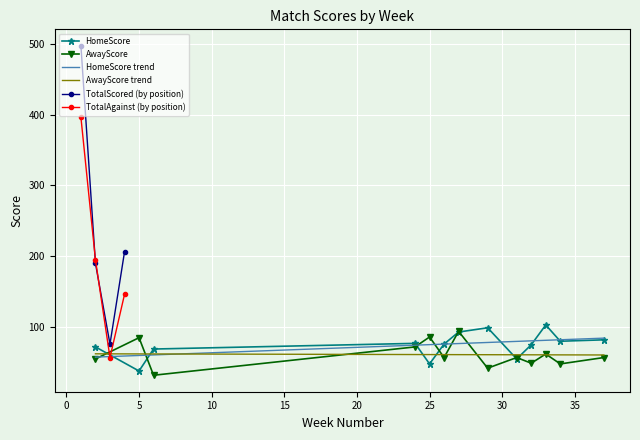

The AwayScore series shows 86.0 at 25. True or false?

True